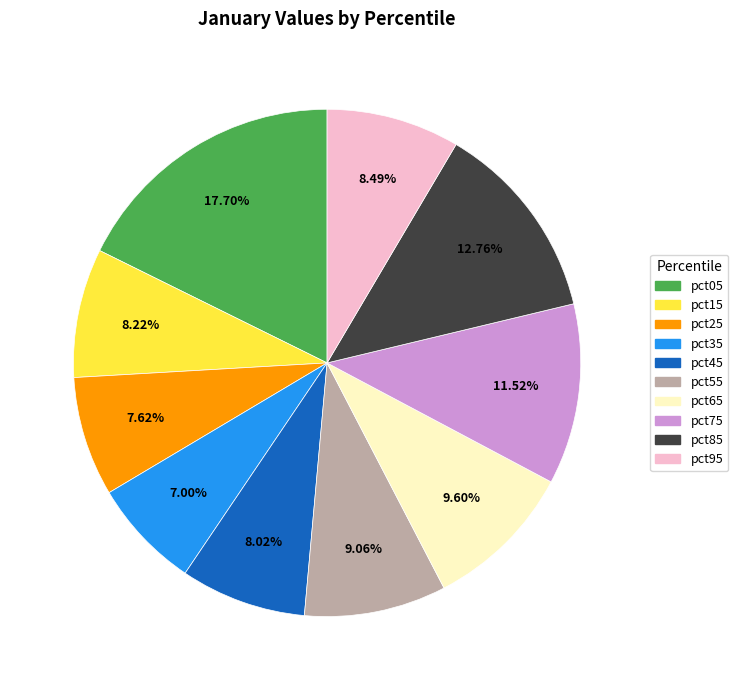

Does pct25 account for over 50% of the chart?

No